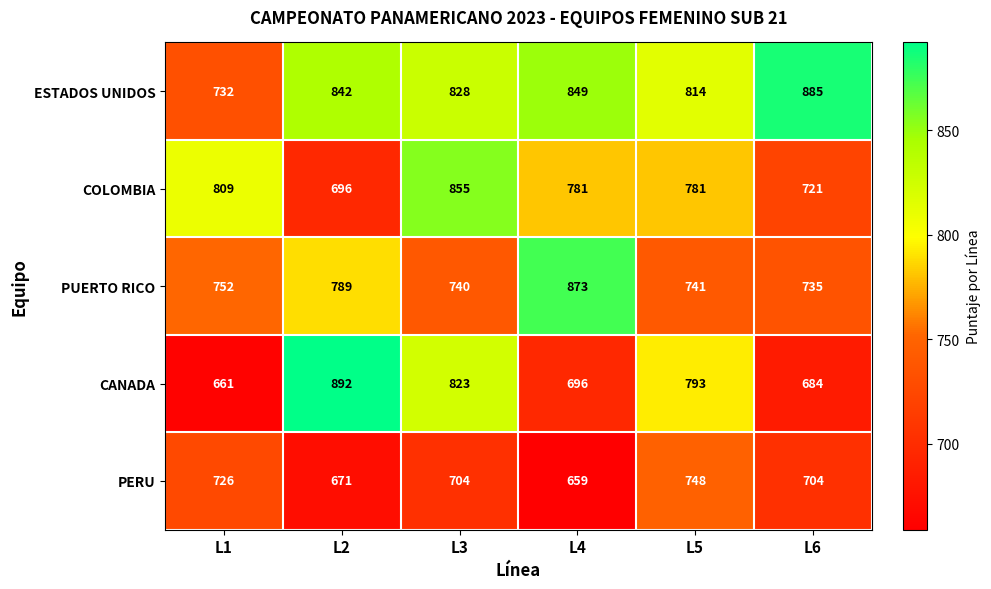

Rank the series by their maximum value, from highest to lowest.

CANADA, ESTADOS UNIDOS, PUERTO RICO, COLOMBIA, PERU